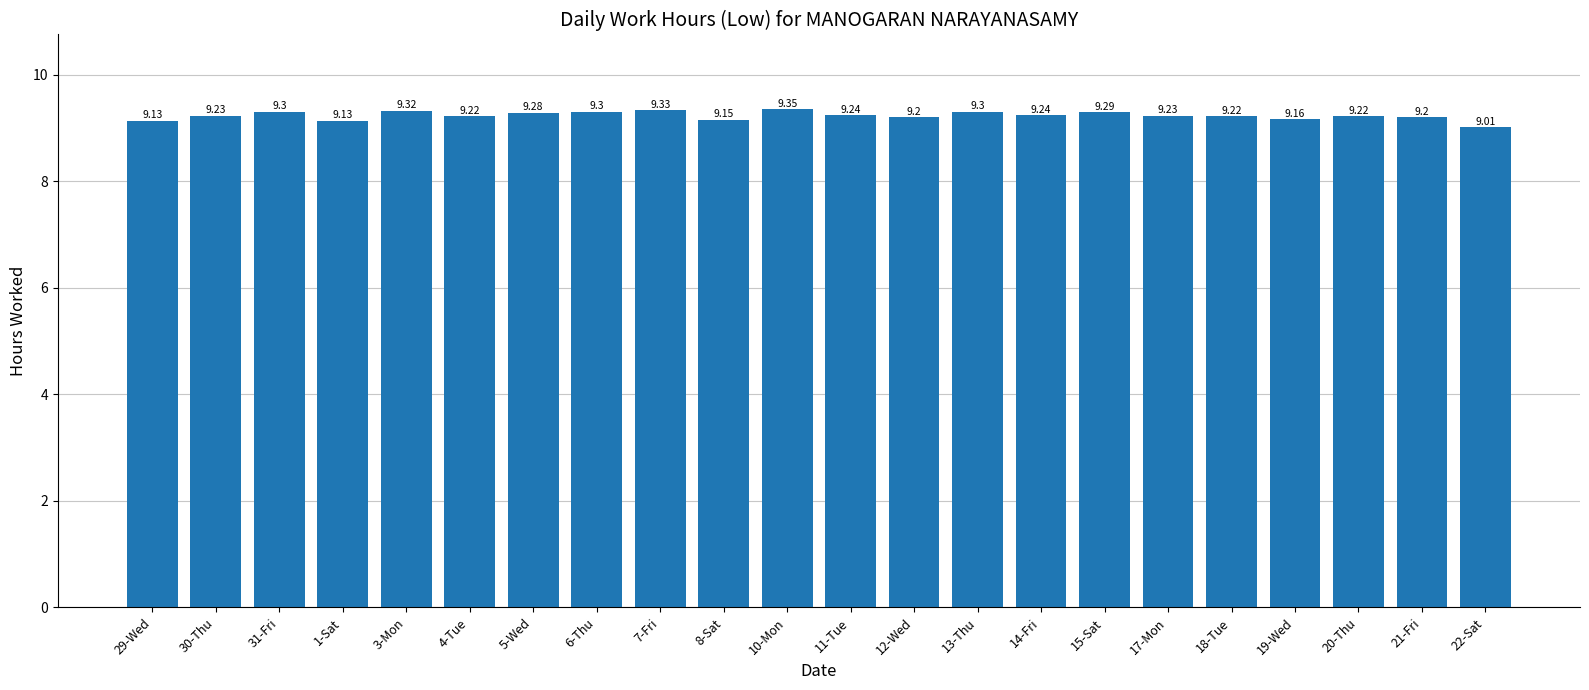

What is the smallest value displayed?

9.0